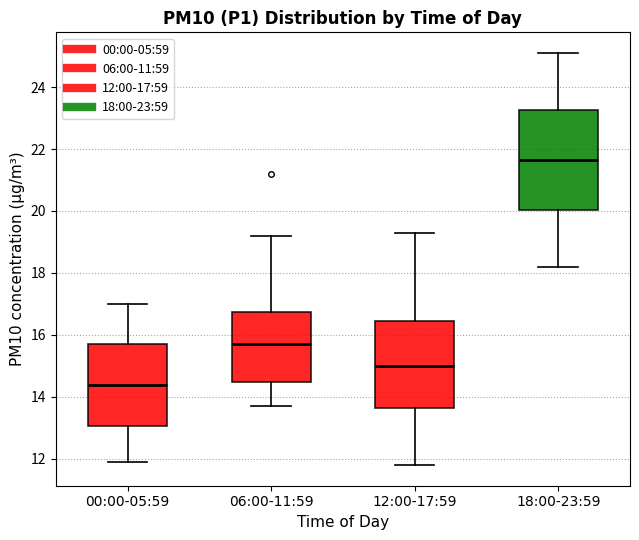

Where does the lower whisker of the box for 00:00-05:59 end on the y-axis? The values are not printed on the chart, so give them approximately, as read against the axis.

12.0